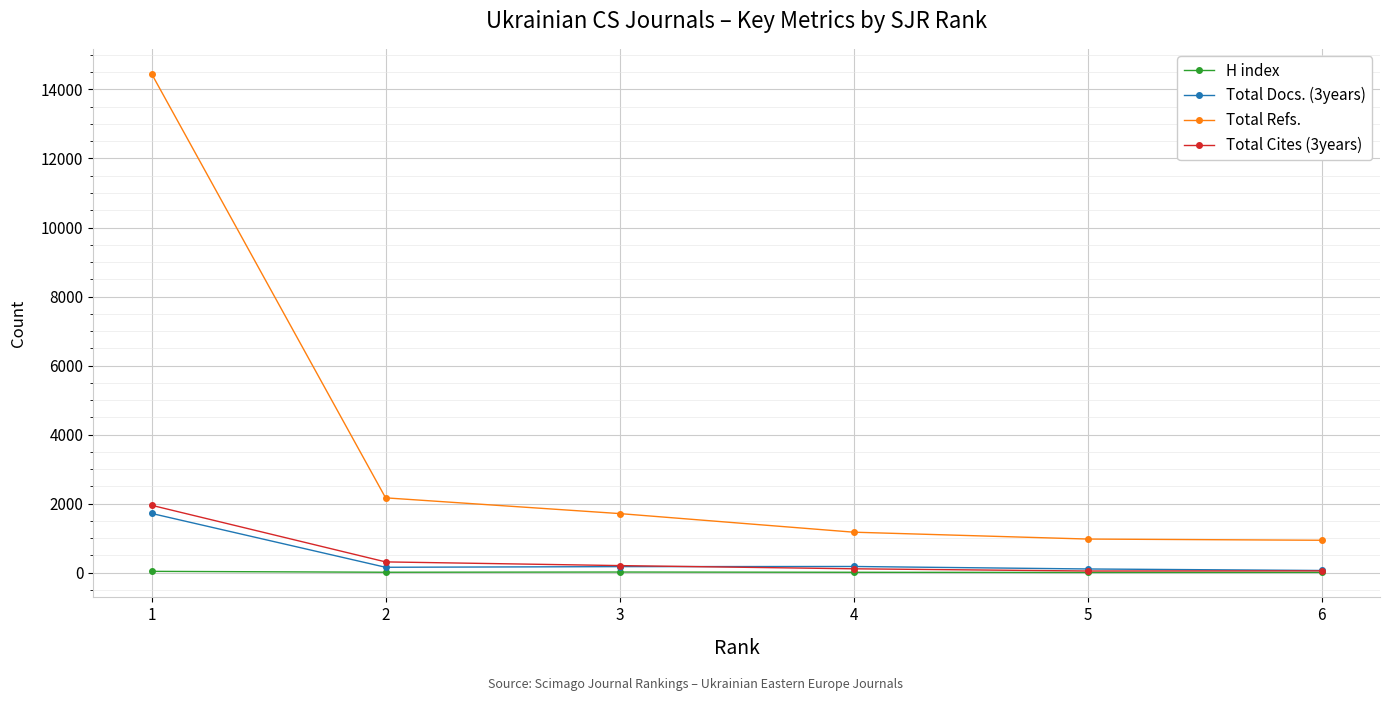

True or false: Total Refs. has more than 1 points higher than both neighbors.

False